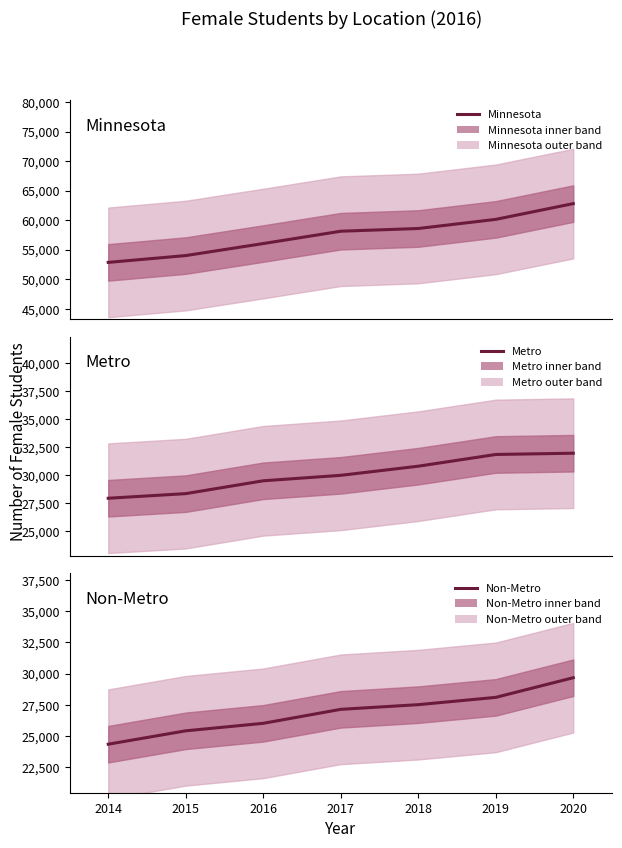

What is the difference between the Metro values at 2017 and 2020?

1971.9